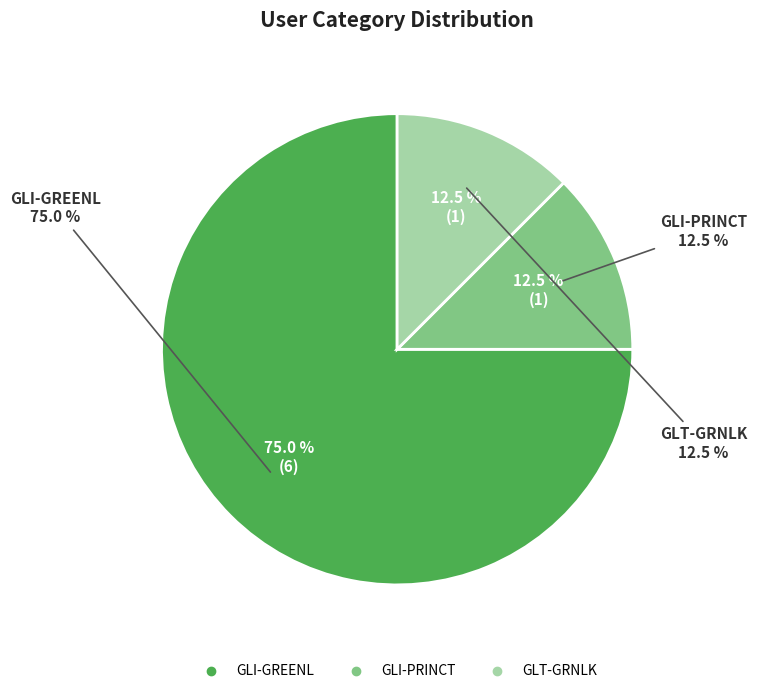

What is the total percentage of GLI-PRINCT and GLI-GREENL?

87.5%